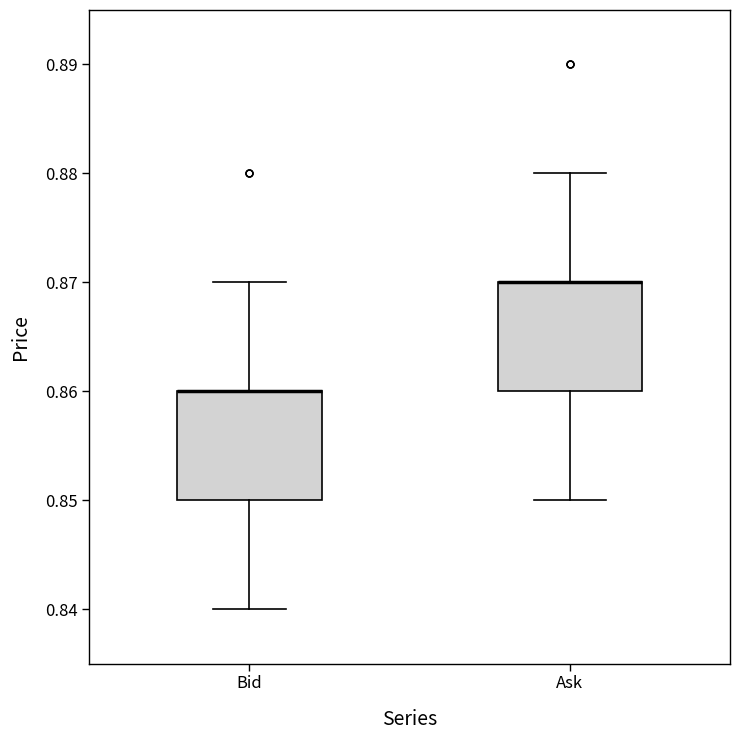

Reading left to right, transcribe this box plot: for each box, give where its median line is, the range the box spans, and where its two whiskers end, as read against the y-axis. The values are not printed on the chart, so give them approximately, as read against the axis.

Bid: median 0.86 (drawn on the box's upper edge), box 0.85 to 0.86, whiskers 0.84 to 0.87
Ask: median 0.87 (drawn on the box's upper edge), box 0.86 to 0.87, whiskers 0.85 to 0.88